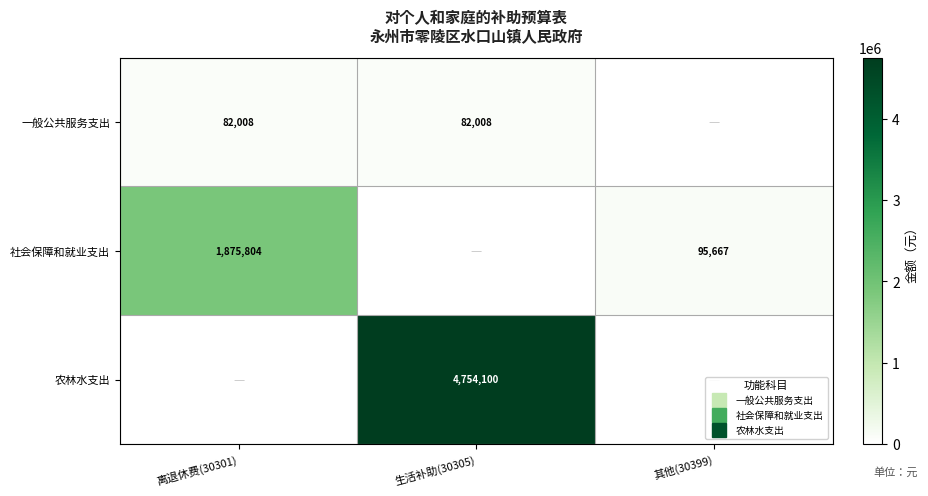

What is the spread (max minus min) of values at 离退休费(30301)?

1875804